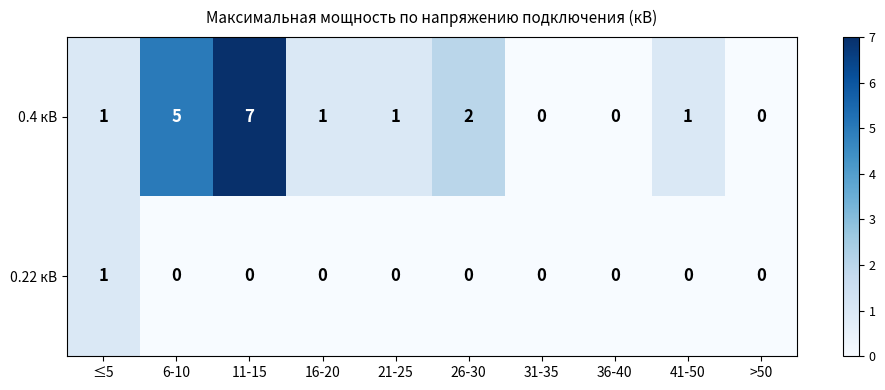

How many distinct data groups are displayed?

2